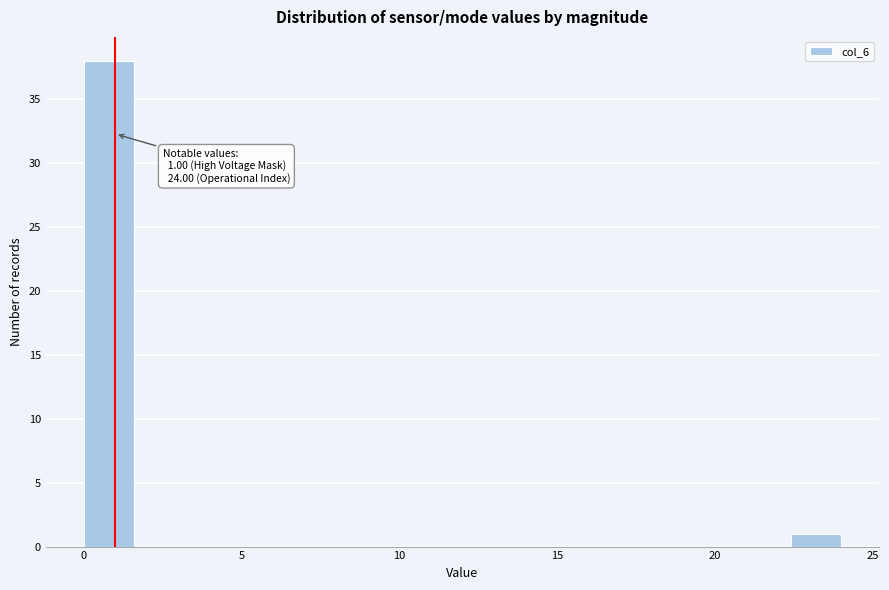

Around what value on the x-axis is the tallest bar? Give the approximate position of its centre, as read against the axis.

1.0